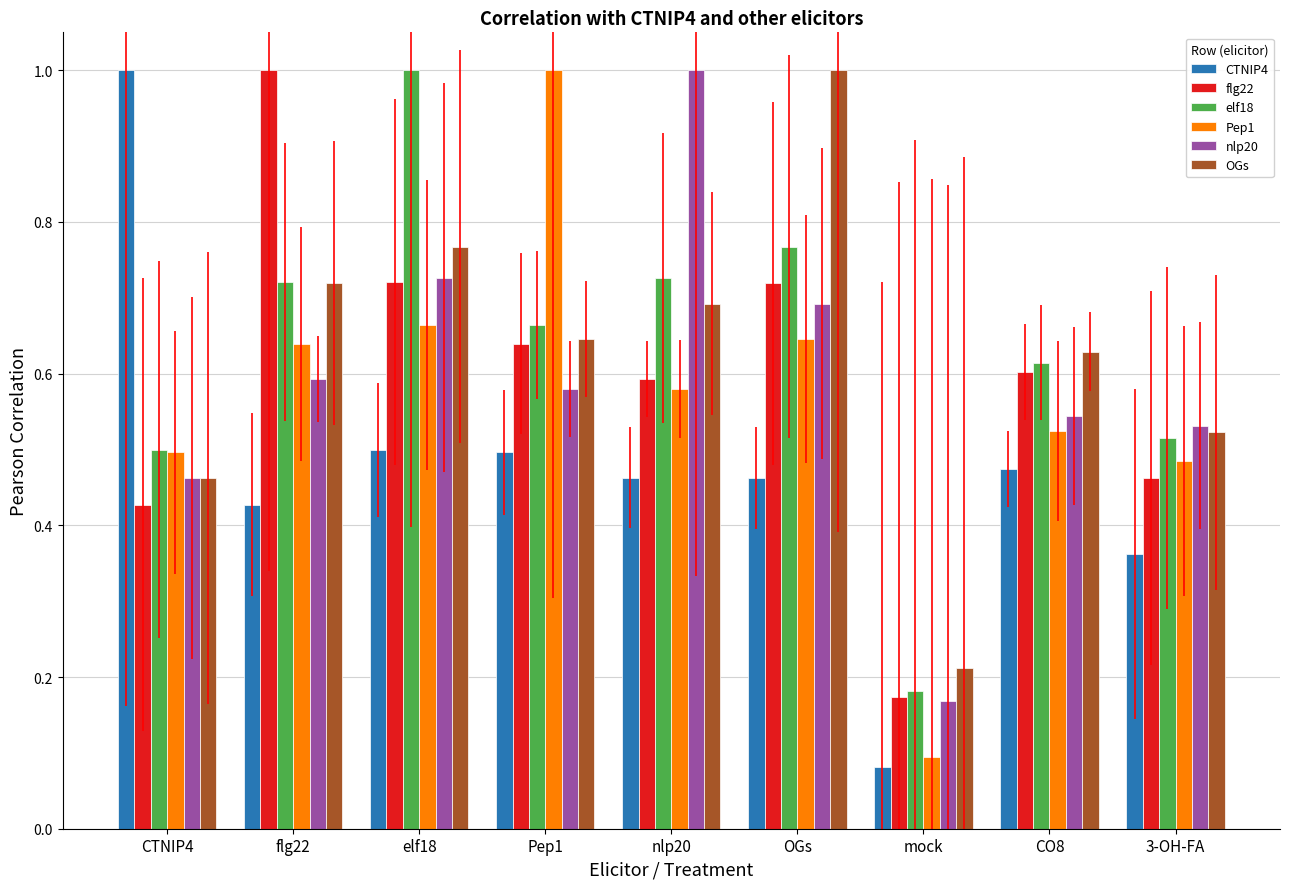

What position from the left is CO8?

8